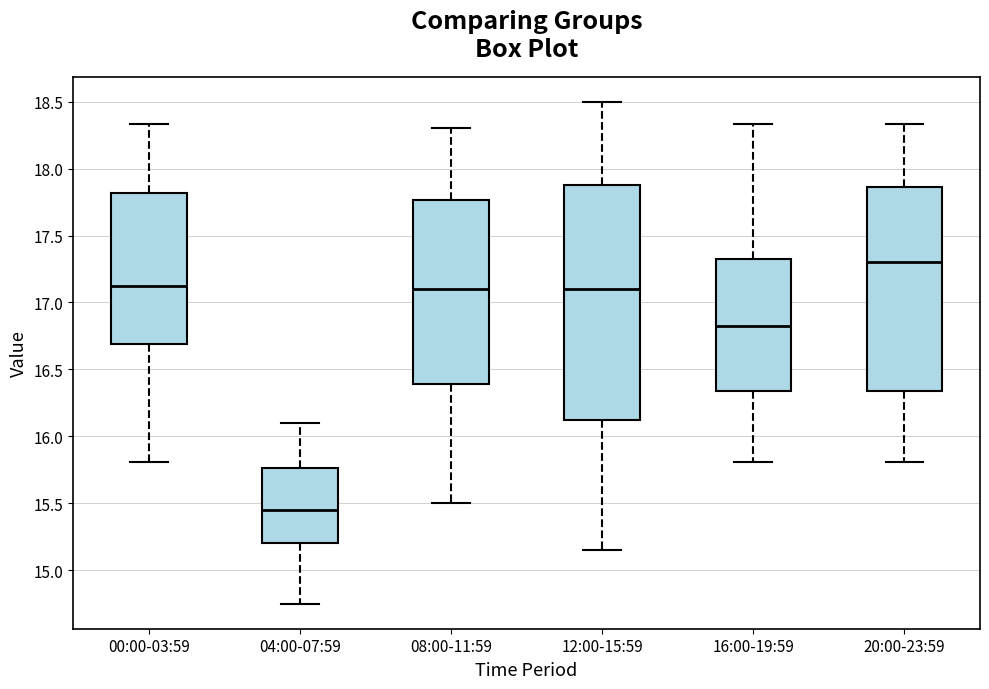

Comparing the boxes themselves (not the whiskers), which one is the tallest?

12:00-15:59